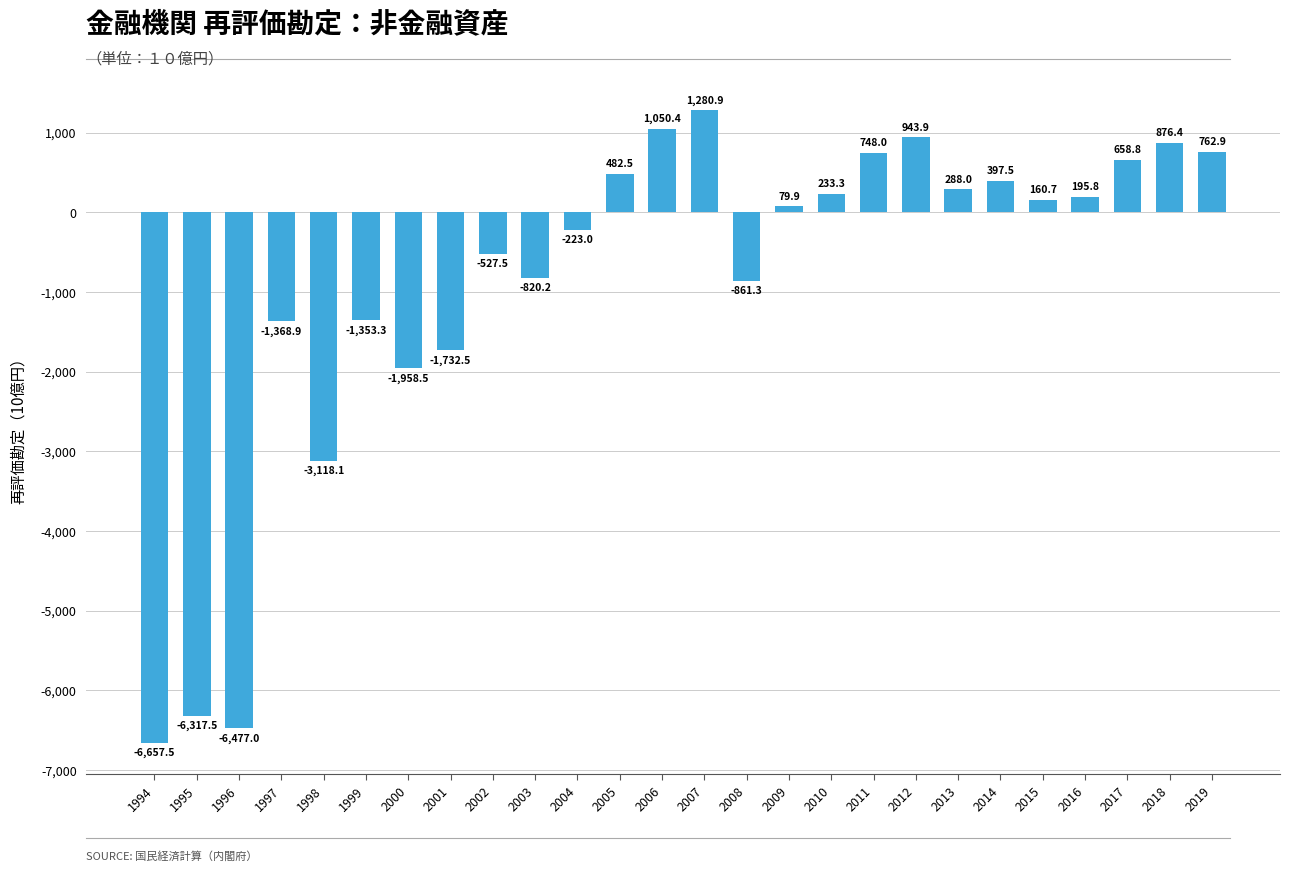

List the labels in order of value, largest first.

2007, 2006, 2012, 2018, 2019, 2011, 2017, 2005, 2014, 2013, 2010, 2016, 2015, 2009, 2004, 2002, 2003, 2008, 1999, 1997, 2001, 2000, 1998, 1995, 1996, 1994